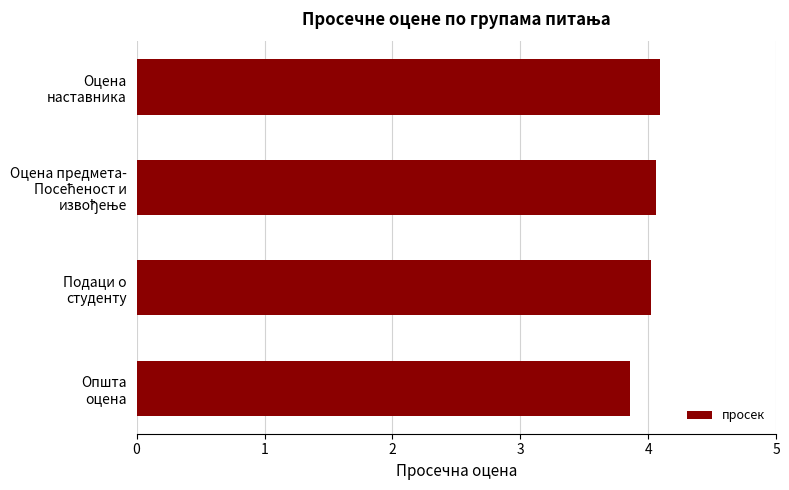

How many distinct data groups are displayed?

1